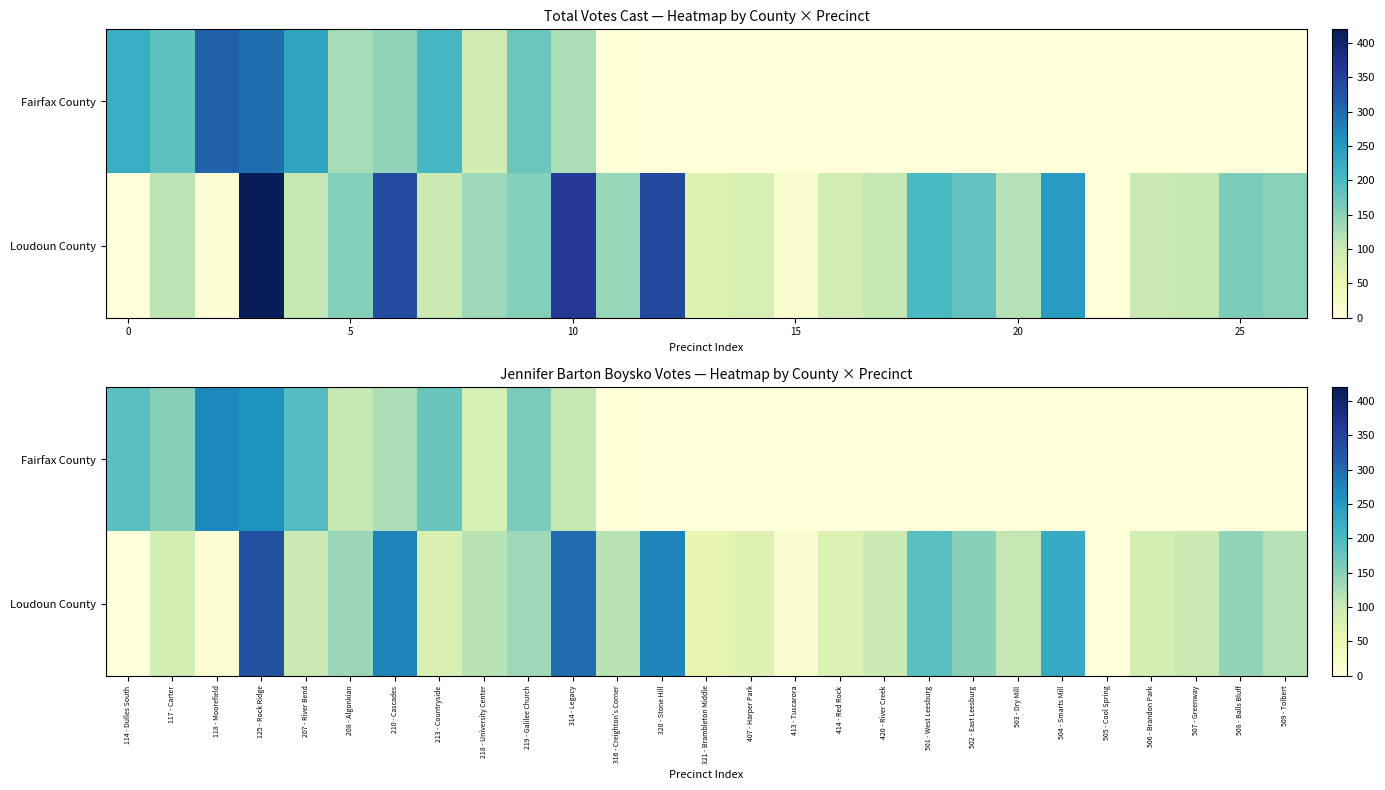

What is the sum of the Loudoun County values at 316 - Creighton's Corner and 117 - Carter?

202